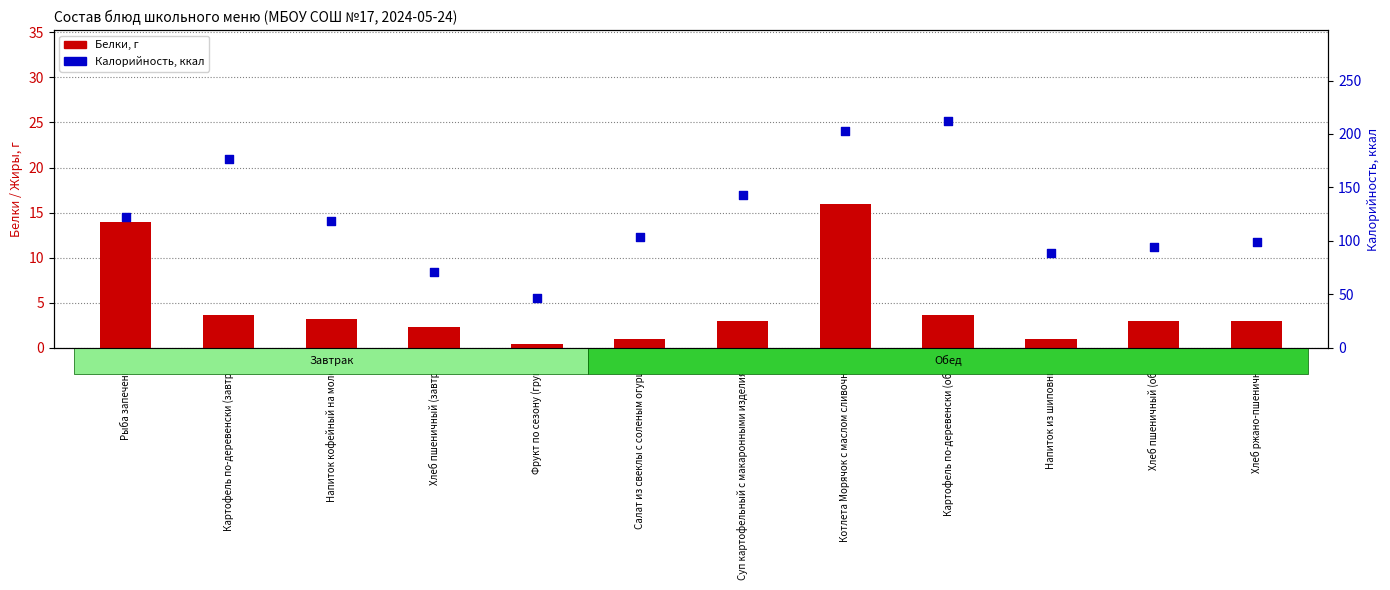

At which category is the sum across all series the highest?

Котлета Морячок с маслом сливочным